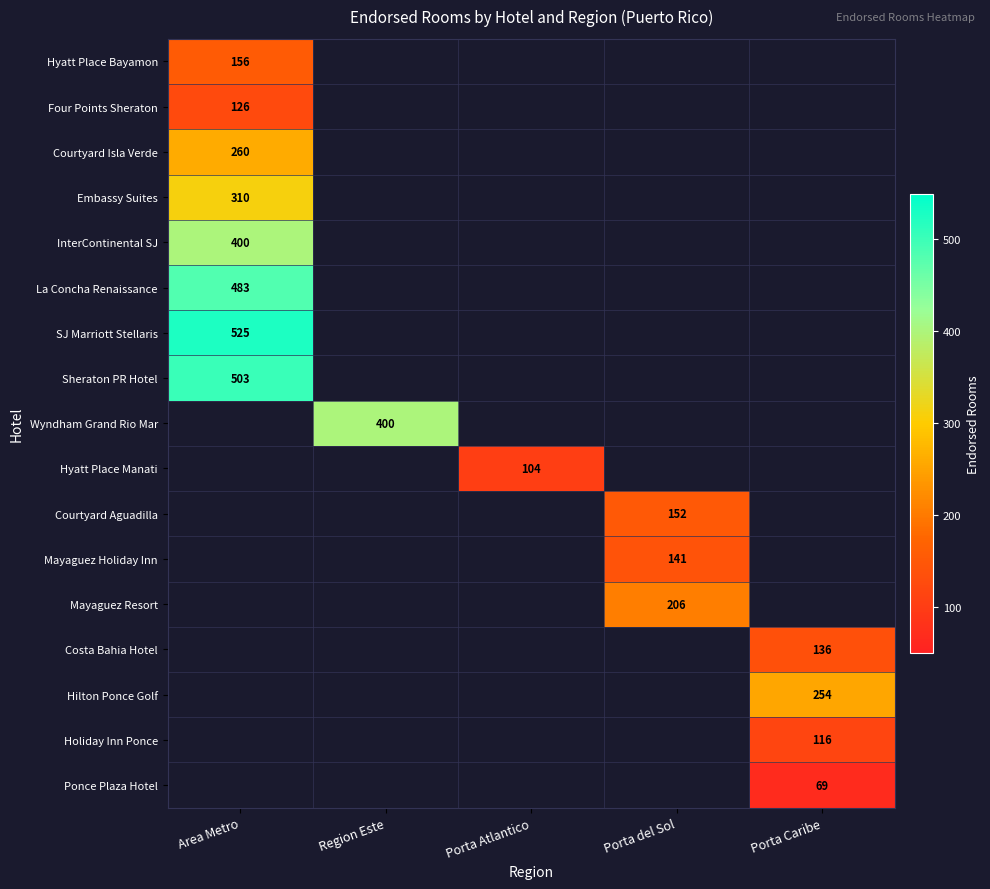

How many series are shown in this chart?

17